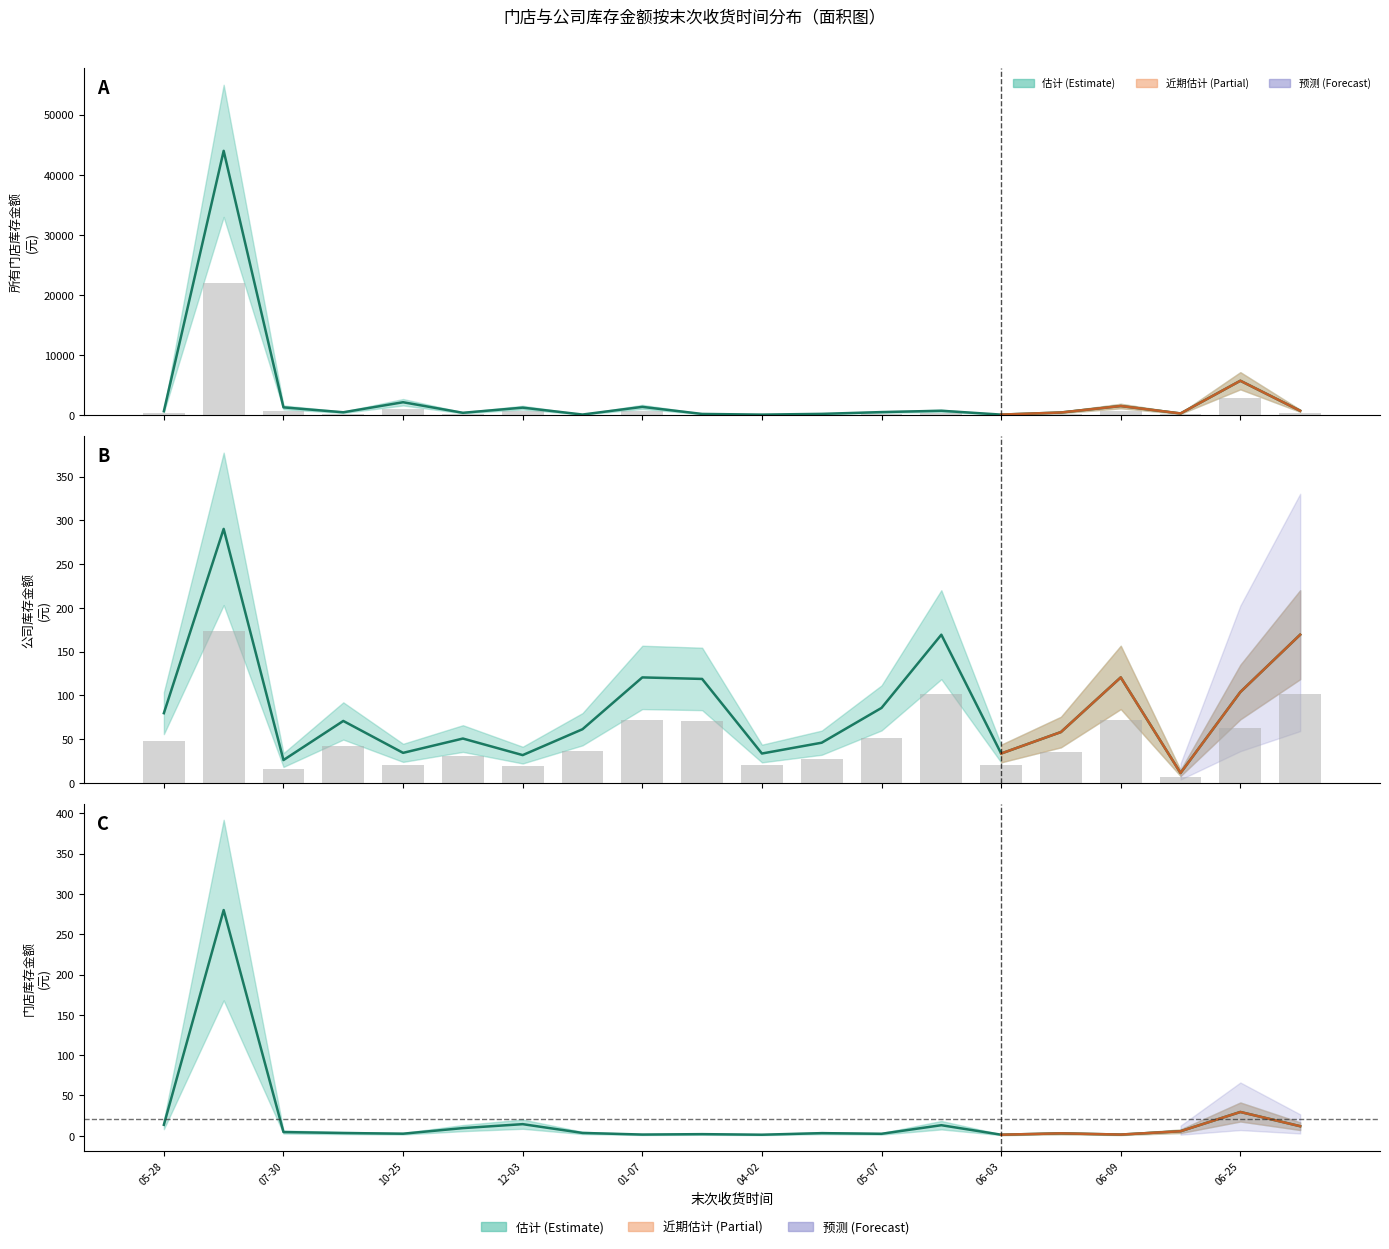

How many groups of bars are there?

20